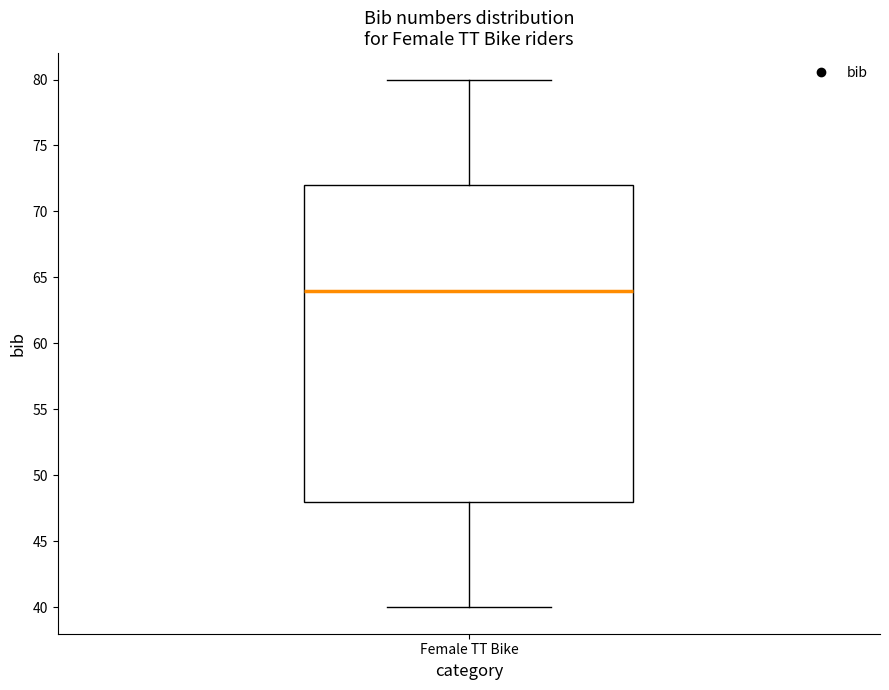

Transcribe this box plot: give where the median line is, the range the box spans, and where the two whiskers end, as read against the y-axis. The values are not printed on the chart, so give them approximately, as read against the axis.

median 64, box 48 to 72, whiskers 40 to 80